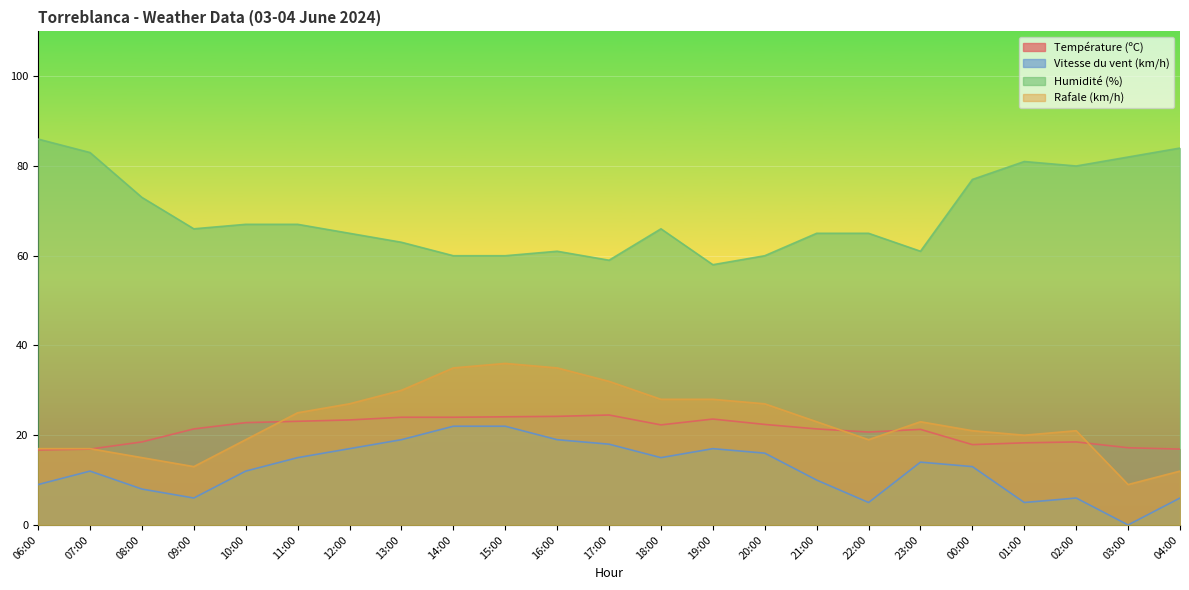

List the series in order of their peak value, highest first.

Humidité (%), Rafale (km/h), Température (ºC), Vitesse du vent (km/h)